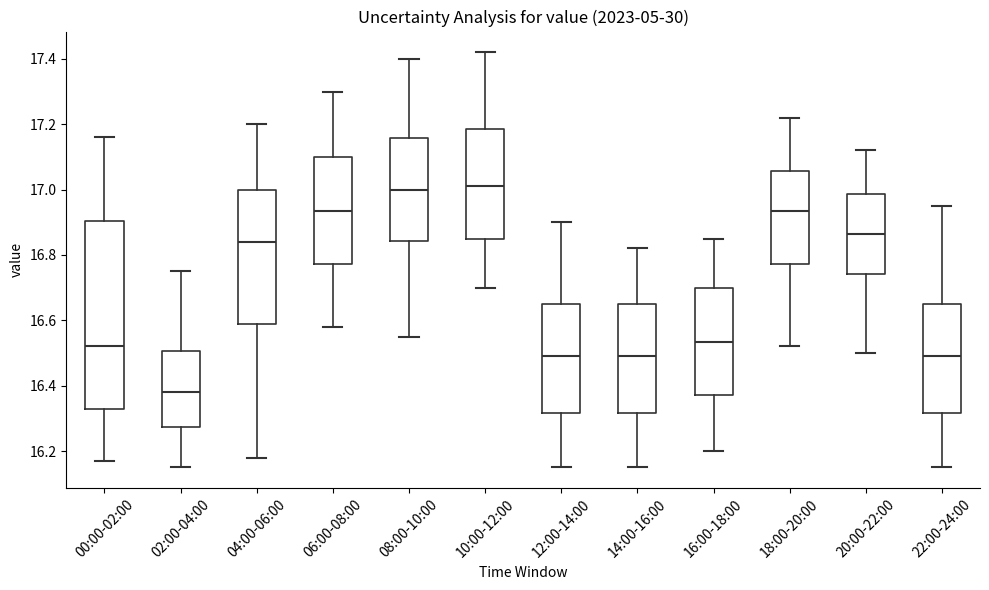

Comparing the boxes themselves (not the whiskers), which one is the tallest?

00:00-02:00